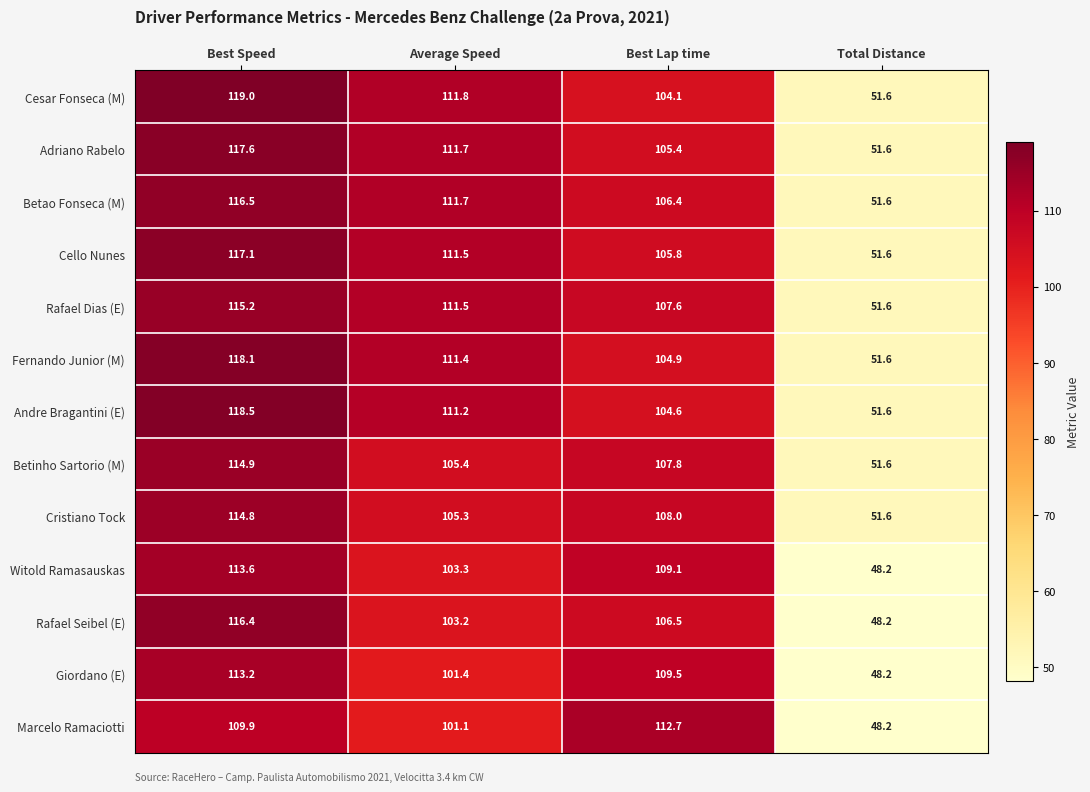

The Rafael Dias (E) series shows 47.9 at Best Lap time. True or false?

False